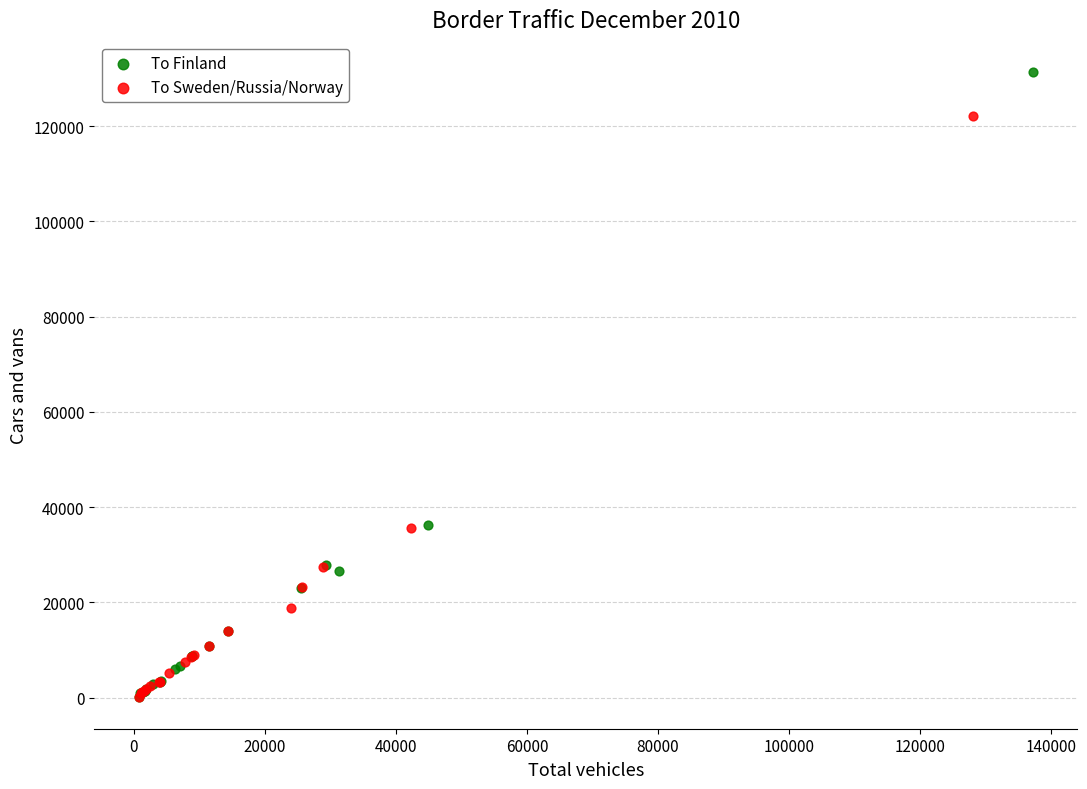

Which series reaches the maximum Y coordinate?

To Finland